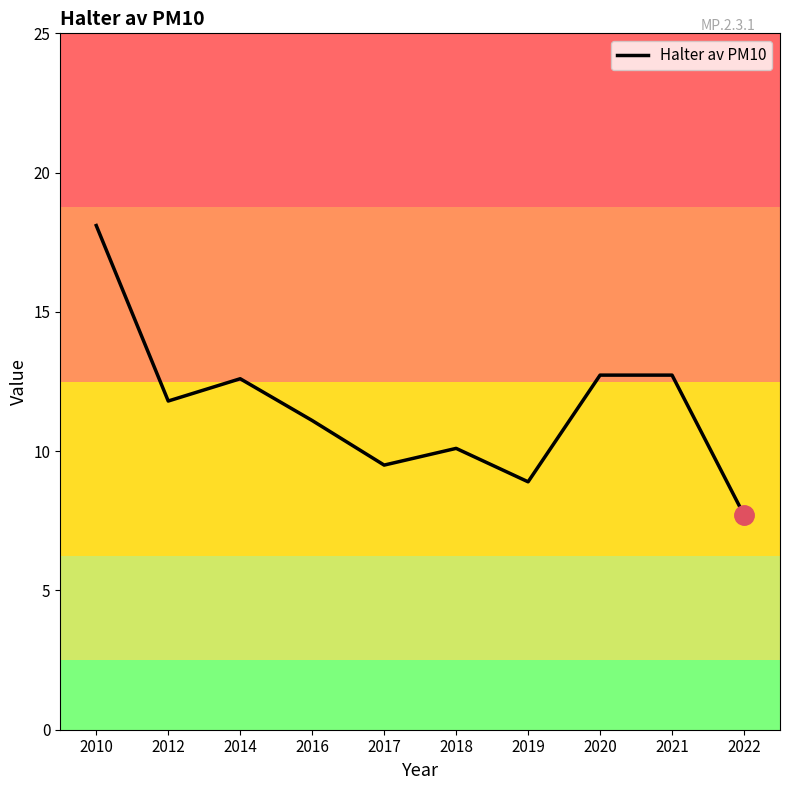

Where is the data nearest to the value 12?

2012